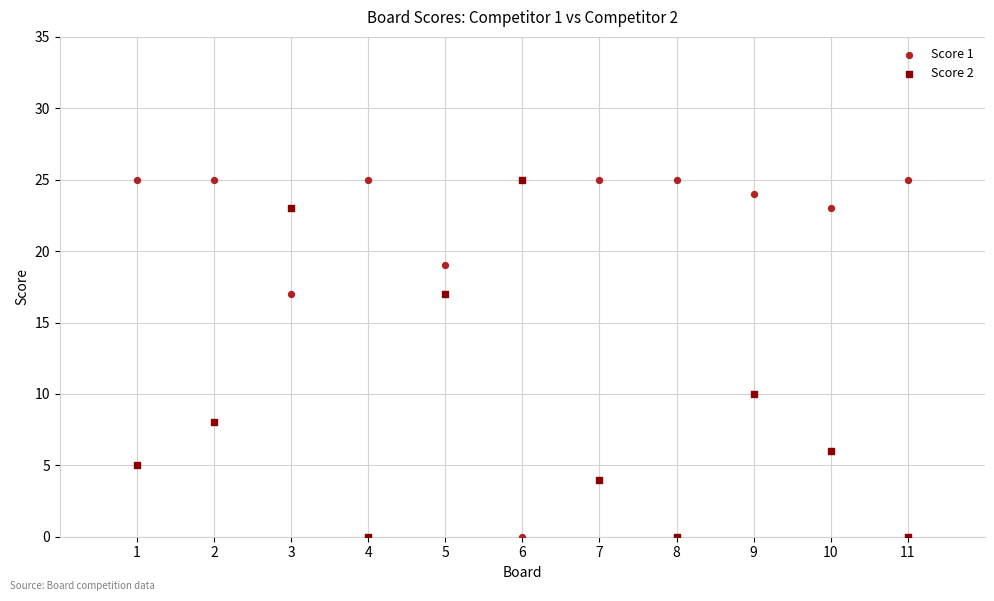

What is the X range (max minus min) for the scatter plot?

10